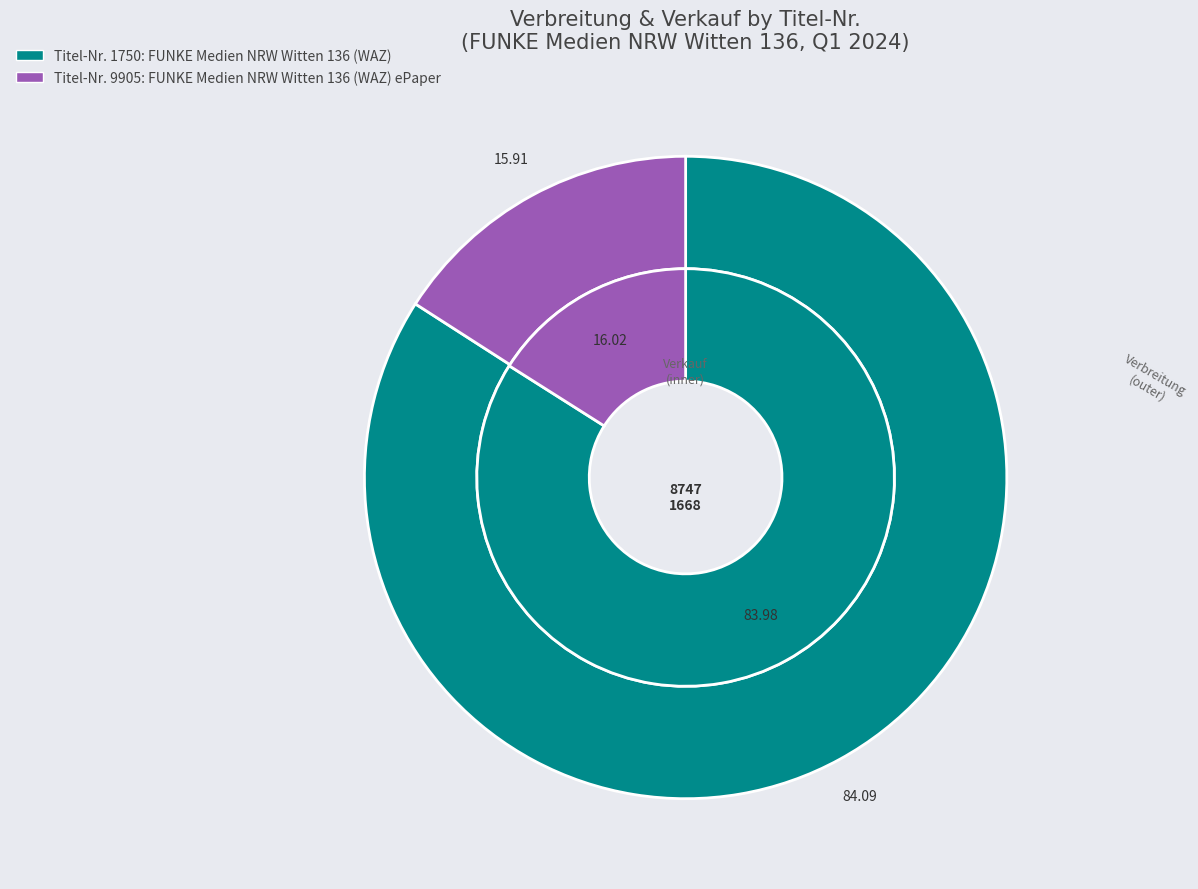

Combined, do 9905 and 1750 account for over 50%?

Yes